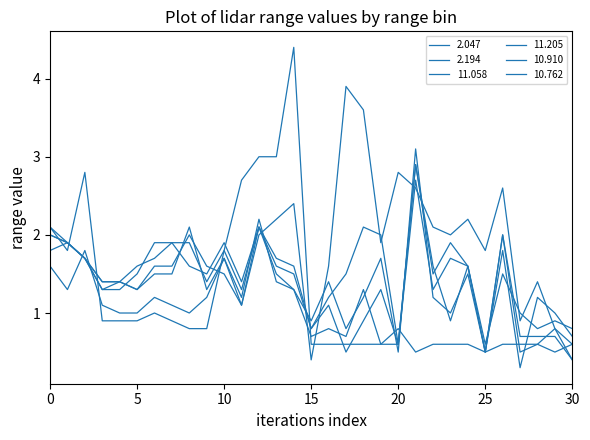

Does the chart have visible grid lines?

No